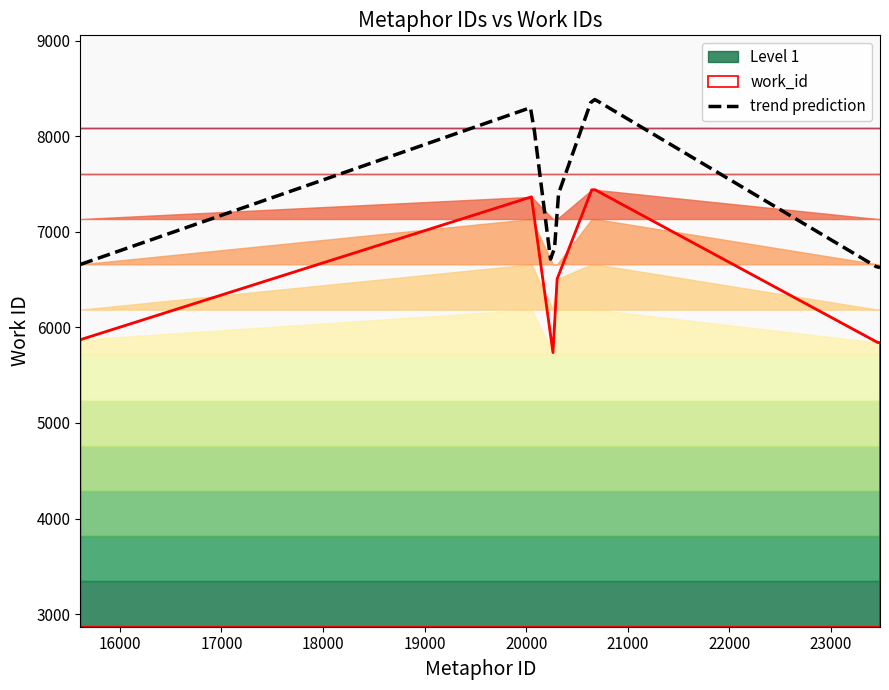

List the labels in order of value, smallest first.

20264, 23462, 23484, 15611, 20305, 20052, 20646, 20679